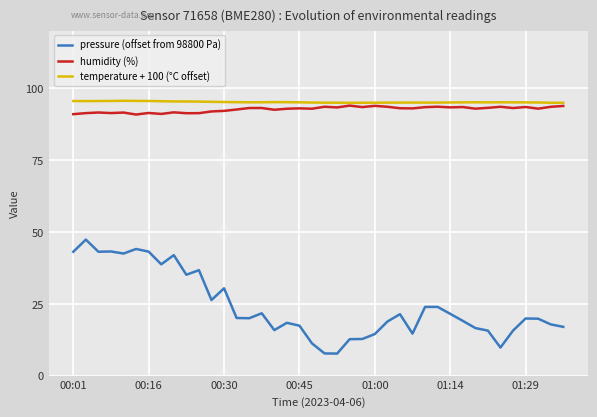

Count the number of data series in this chart.

3